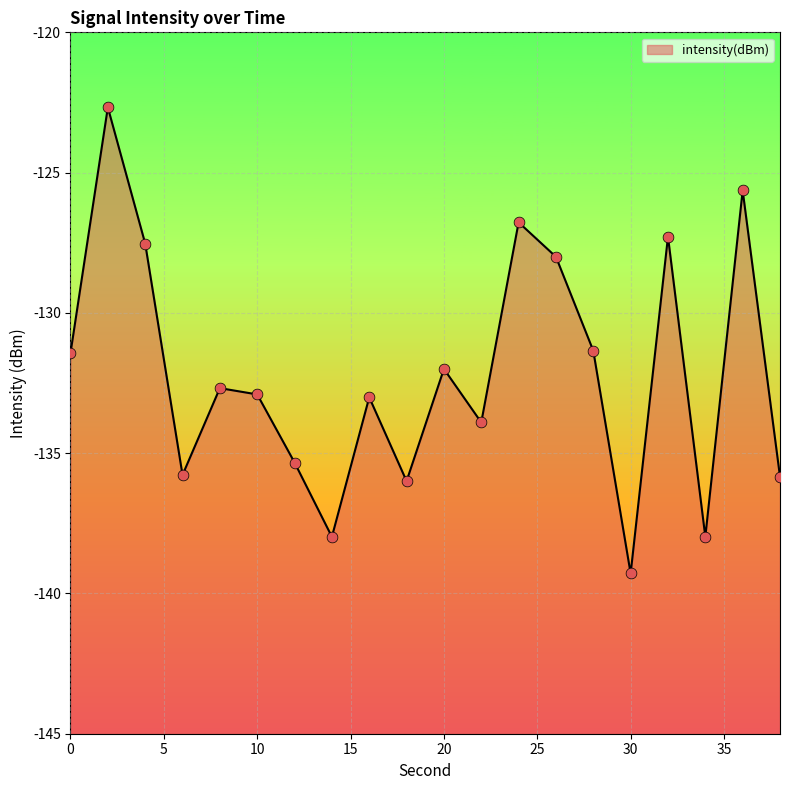

Which has a higher value, 32 or 24?

24